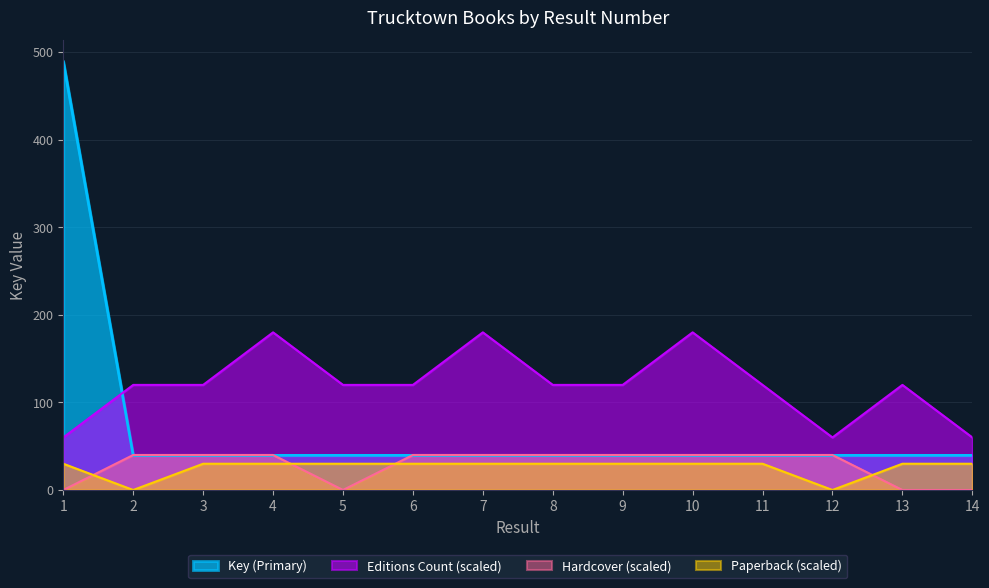

Is it true that Paperback equals 13.4 at 3?

False